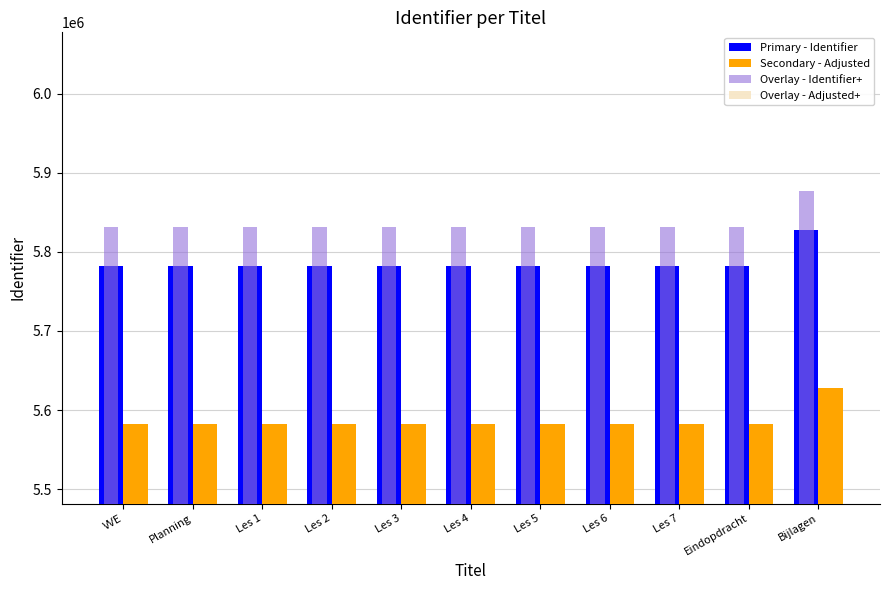

Reading left to right, list all the values displayed in this chart.

Primary - Identifier: VVE=5781722	Planning=5781724	Les 1=5781725	Les 2=5781726	Les 3=5781727	Les 4=5781728	Les 5=5781729	Les 6=5781731	Les 7=5781732	Eindopdracht=5781733	Bijlagen=5827485
Secondary - Adjusted: VVE=5581722	Planning=5581724	Les 1=5581725	Les 2=5581726	Les 3=5581727	Les 4=5581728	Les 5=5581729	Les 6=5581731	Les 7=5581732	Eindopdracht=5581733	Bijlagen=5627485
Overlay - Identifier+: VVE=5831722	Planning=5831724	Les 1=5831725	Les 2=5831726	Les 3=5831727	Les 4=5831728	Les 5=5831729	Les 6=5831731	Les 7=5831732	Eindopdracht=5831733	Bijlagen=5877485
Overlay - Adjusted+: VVE=5431722	Planning=5431724	Les 1=5431725	Les 2=5431726	Les 3=5431727	Les 4=5431728	Les 5=5431729	Les 6=5431731	Les 7=5431732	Eindopdracht=5431733	Bijlagen=5477485